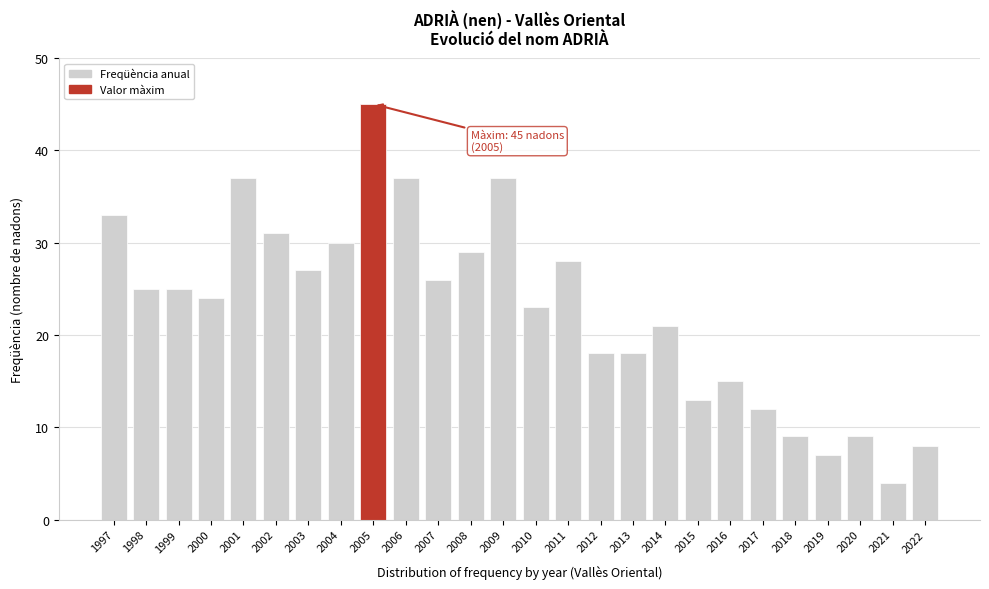

Reading left to right, transcribe all the data shown in this chart.

1997=33	1998=25	1999=25	2000=24	2001=37	2002=31	2003=27	2004=30	2005=45	2006=37	2007=26	2008=29	2009=37	2010=23	2011=28	2012=18	2013=18	2014=21	2015=13	2016=15	2017=12	2018=9	2019=7	2020=9	2021=4	2022=8